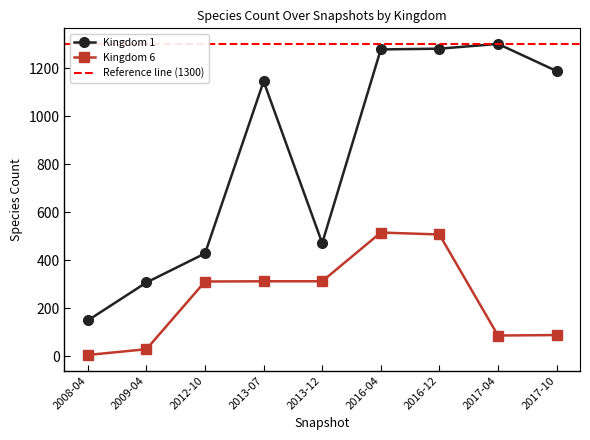

Reading left to right, list all the values displayed in this chart.

1: 149	307	428	1145	471	1278	1281	1301	1188
6: 5	29	311	312	312	515	507	86	88